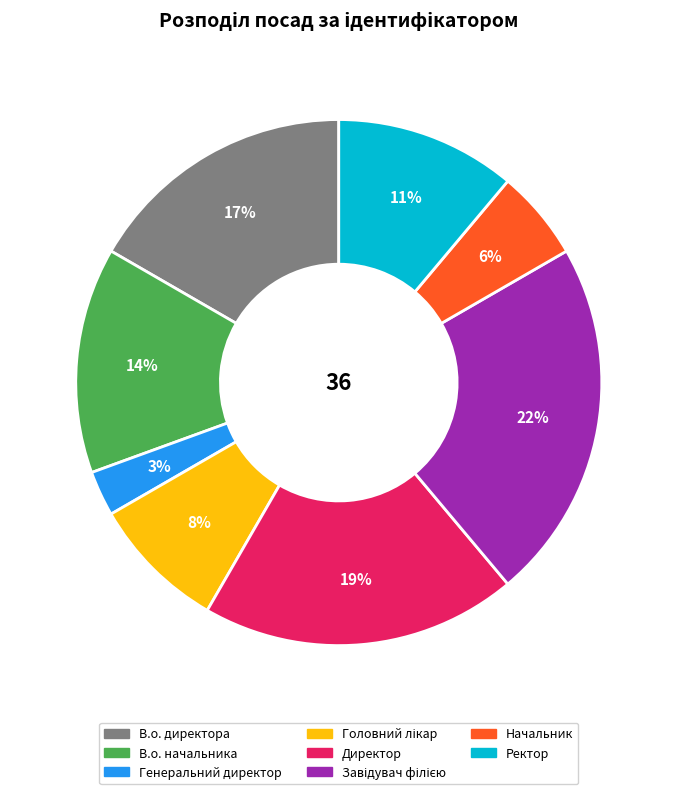

Which has a higher value, Начальник or Директор?

Директор